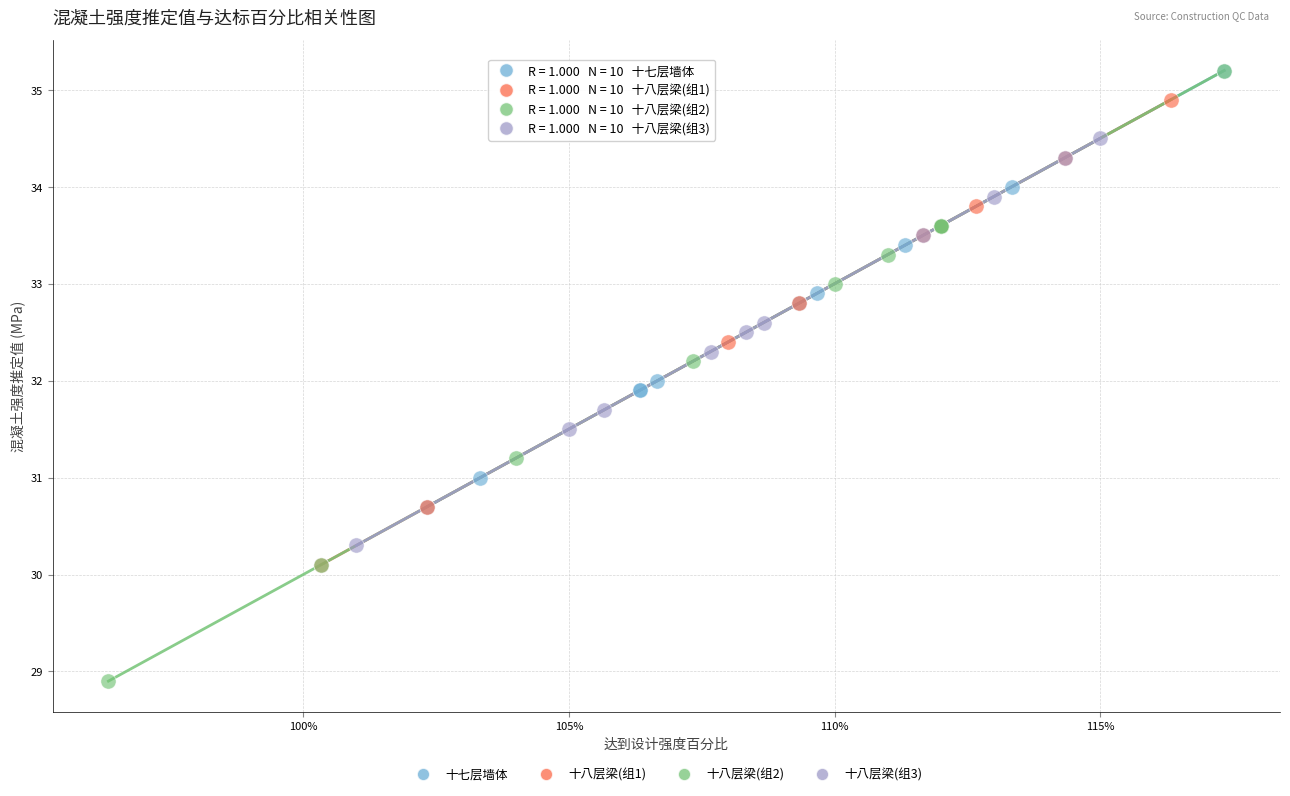

Which series reaches the minimum Y coordinate?

十八层梁(组2)